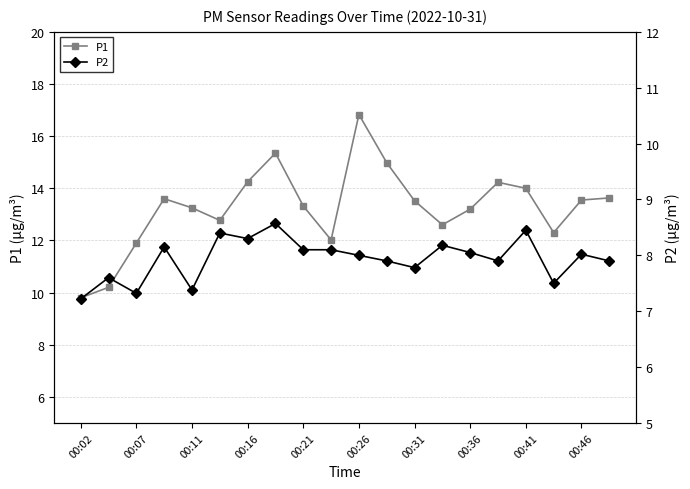

Is it true that P1 equals 2.5 at 00:02?

False